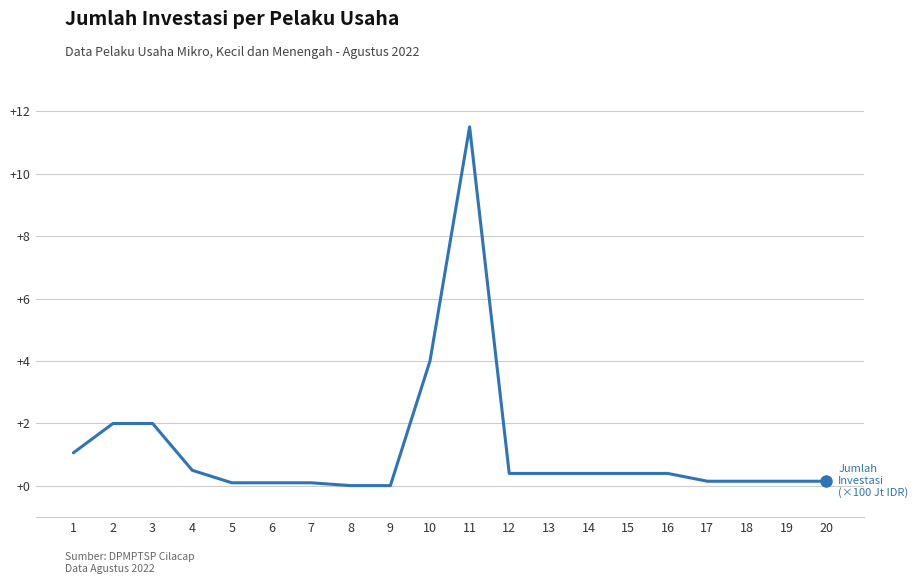

The chart shows a value of 0.4 at 16. True or false?

True